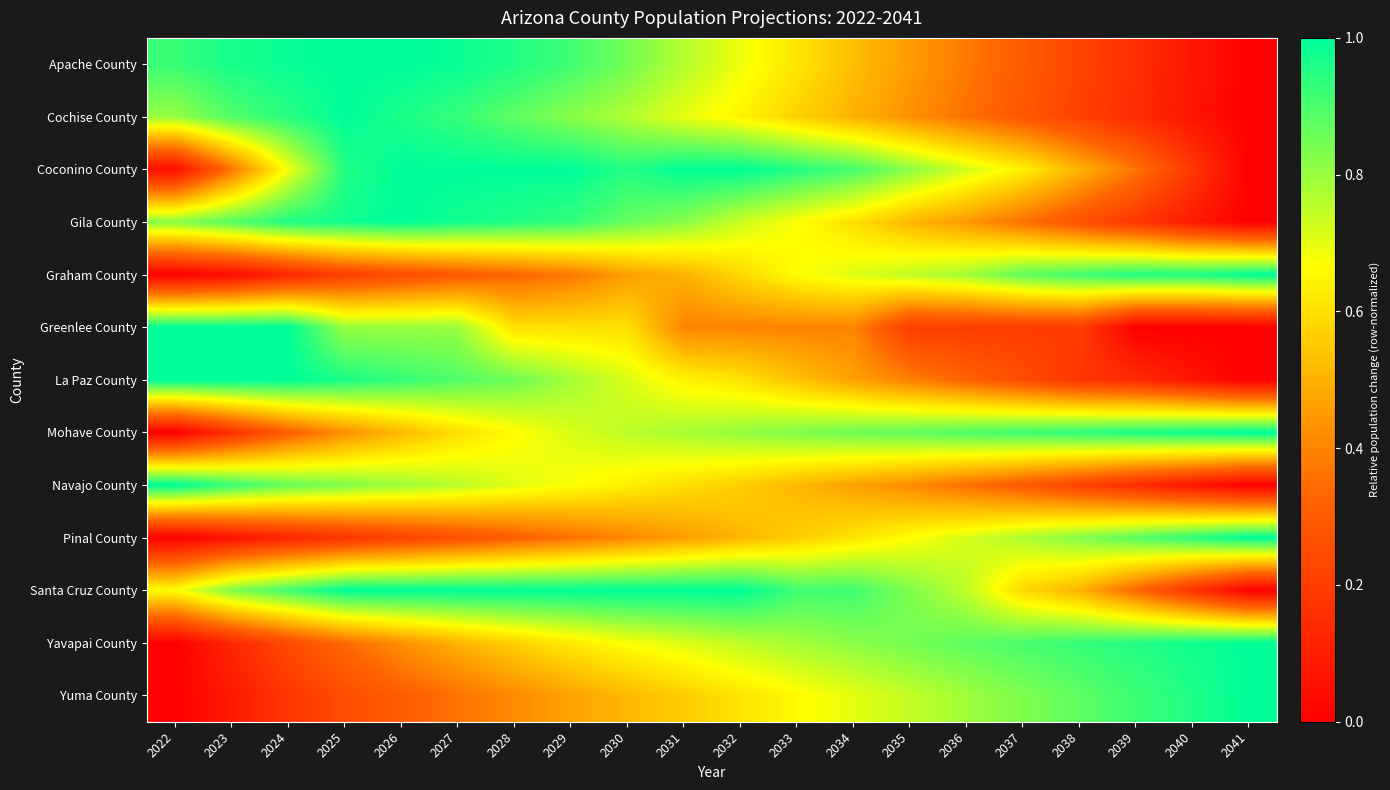

How many categories are shown in the chart?

20